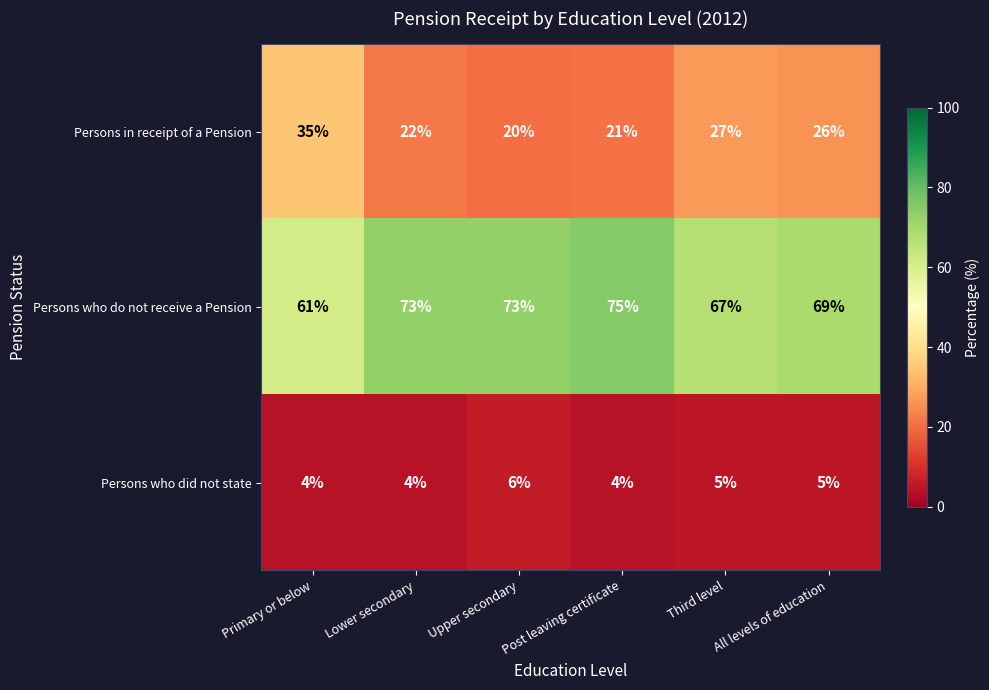

What is the spread (max minus min) of values at Third level?

62